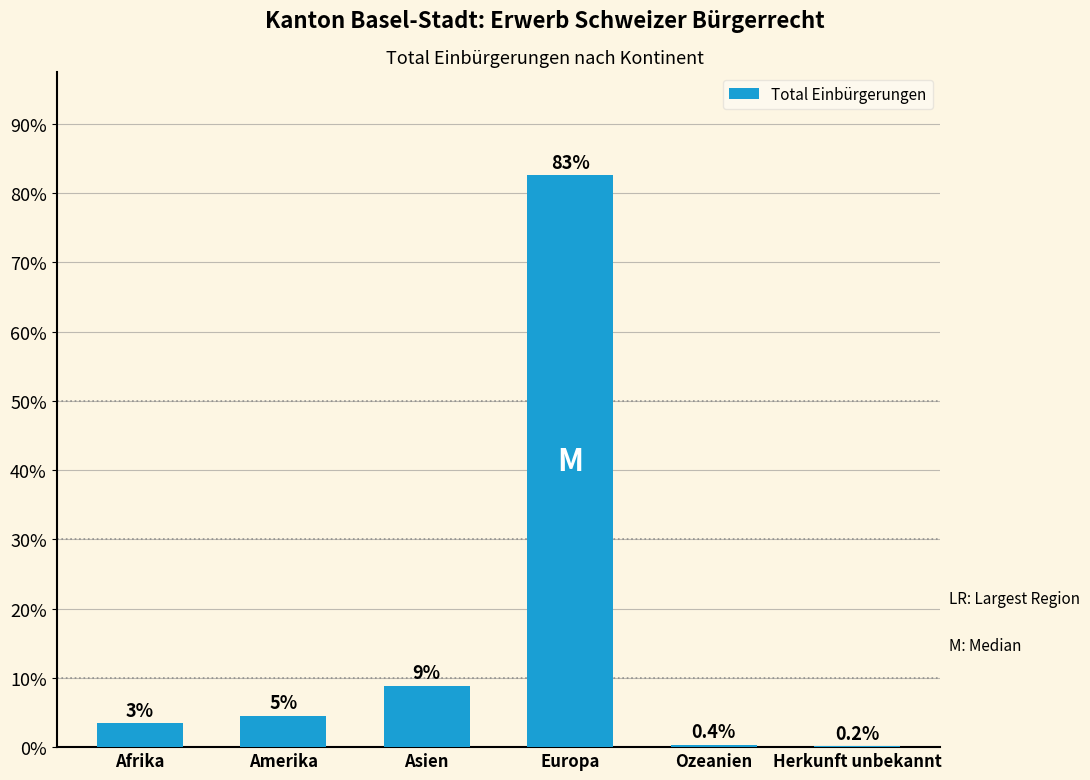

What is the change in value from Ozeanien to Herkunft unbekannt?

-0.2